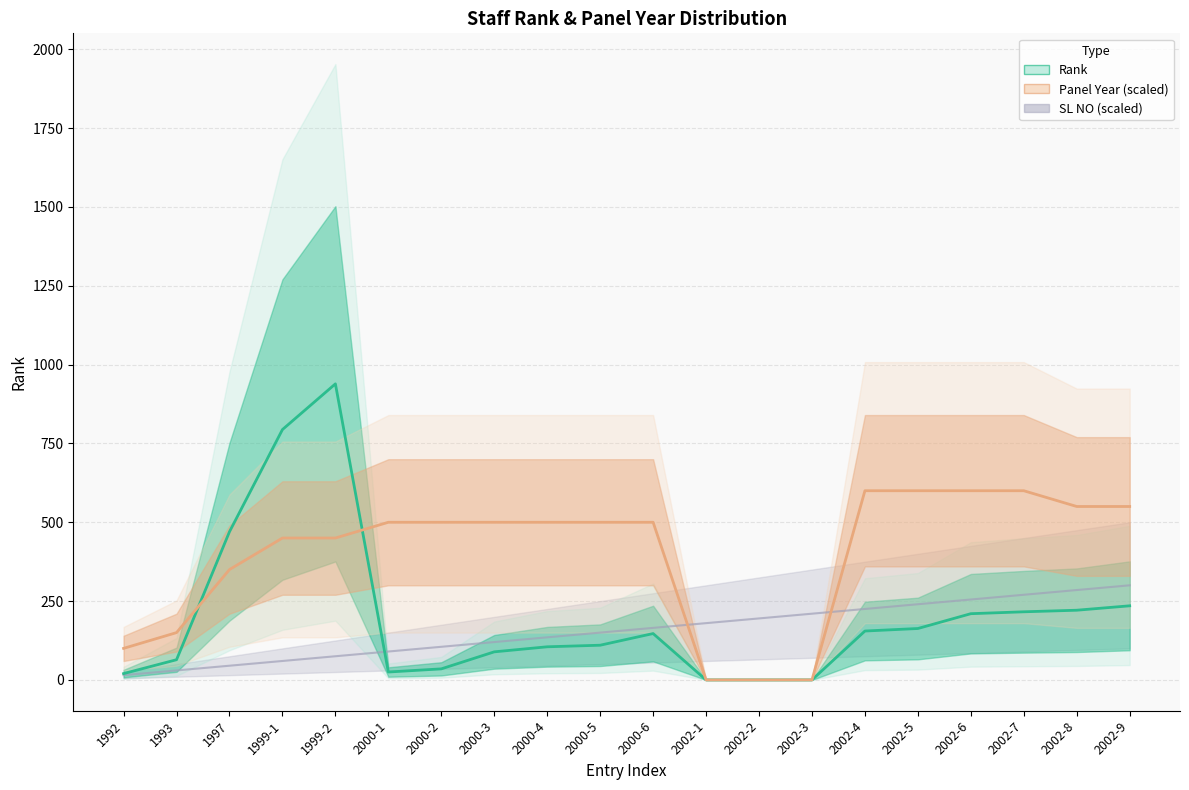

Which series has the largest total across all categories?

Panel Year (scaled)